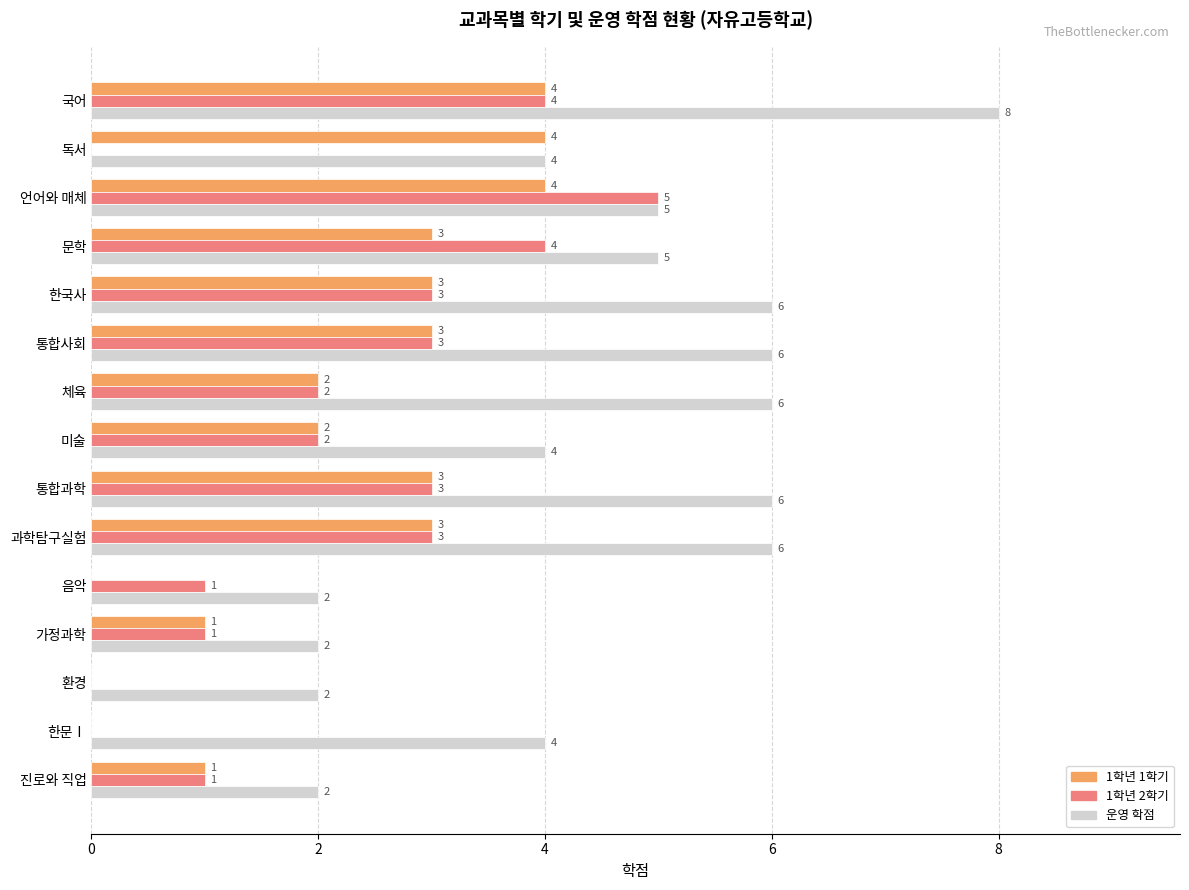

The 운영 학점 series shows 8 at 국어. True or false?

True